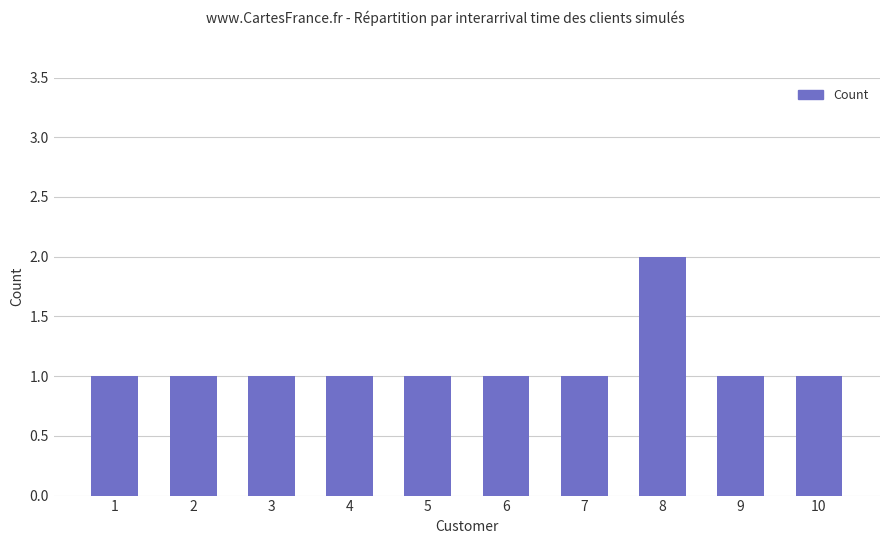

Reading right to left, extract all data points from this chart.

10=1	9=1	8=2	7=1	6=1	5=1	4=1	3=1	2=1	1=1